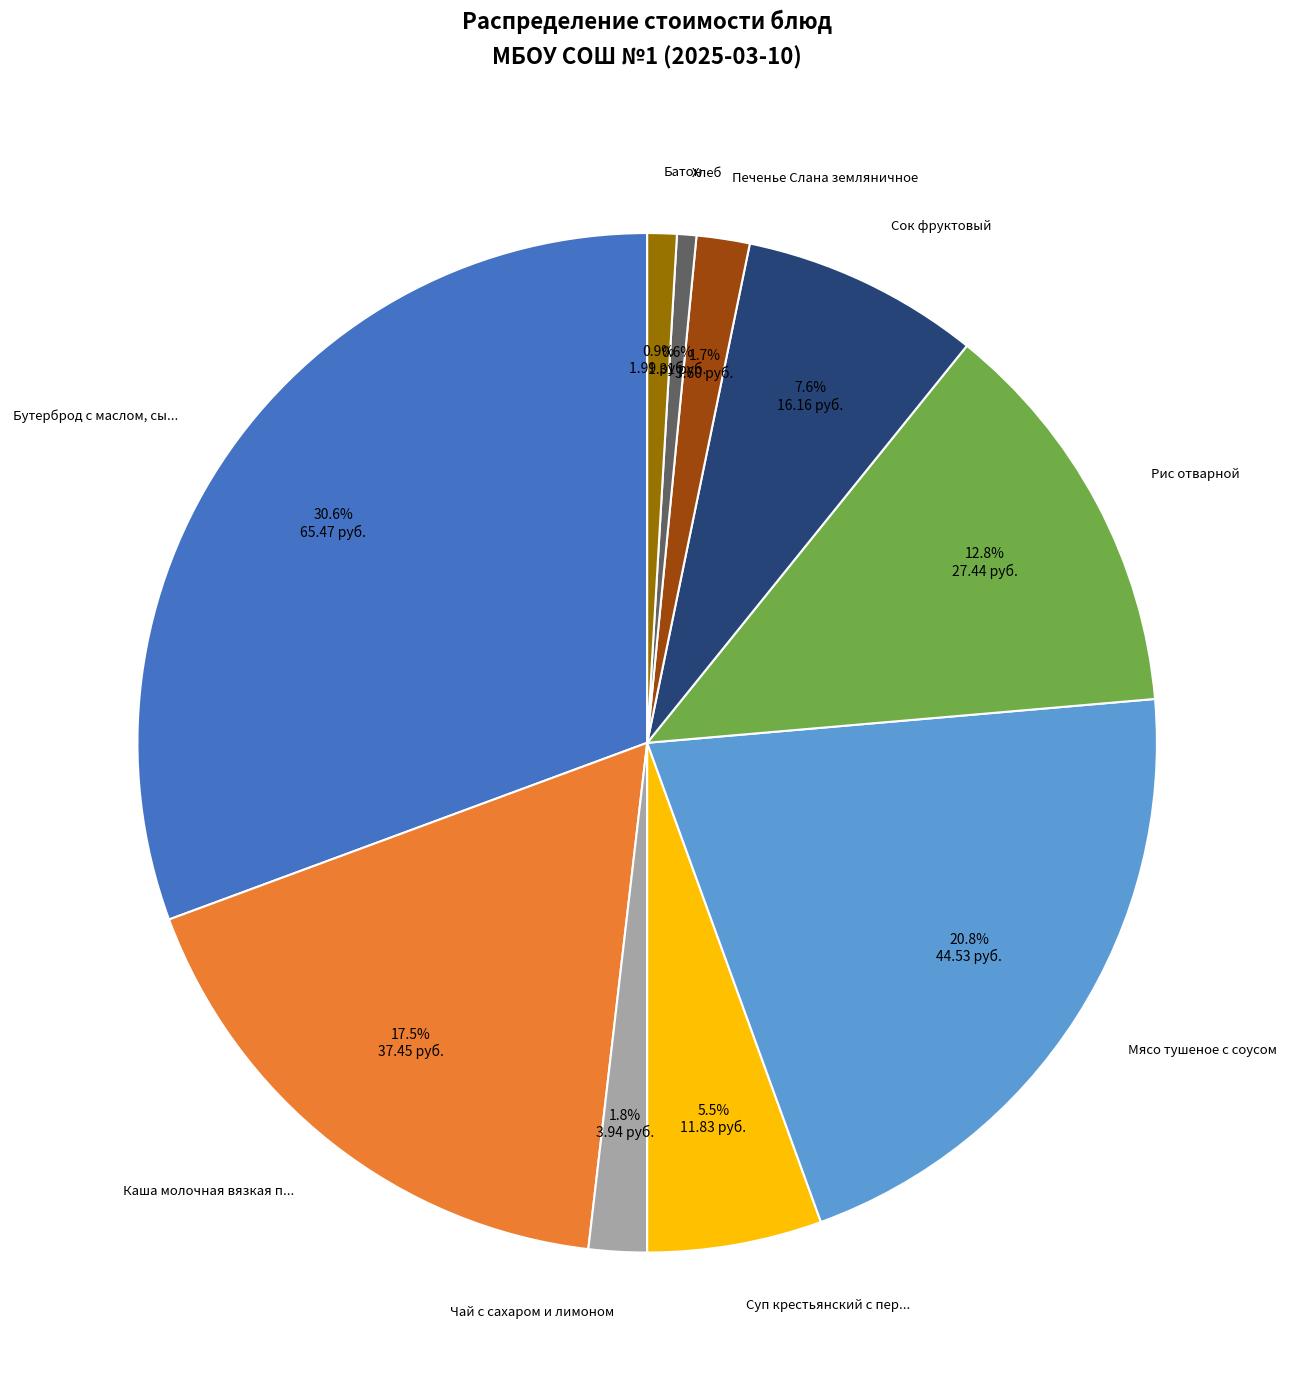

Is there a majority slice in this chart?

No